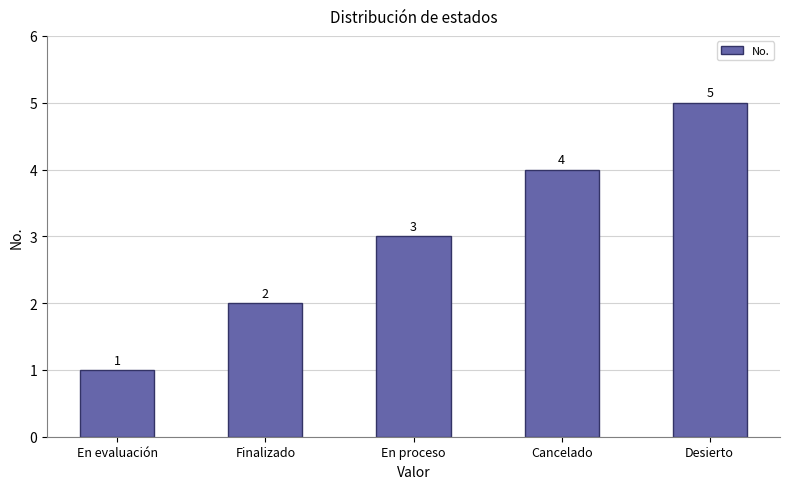

What is the value of the 4th bar from the left?

4